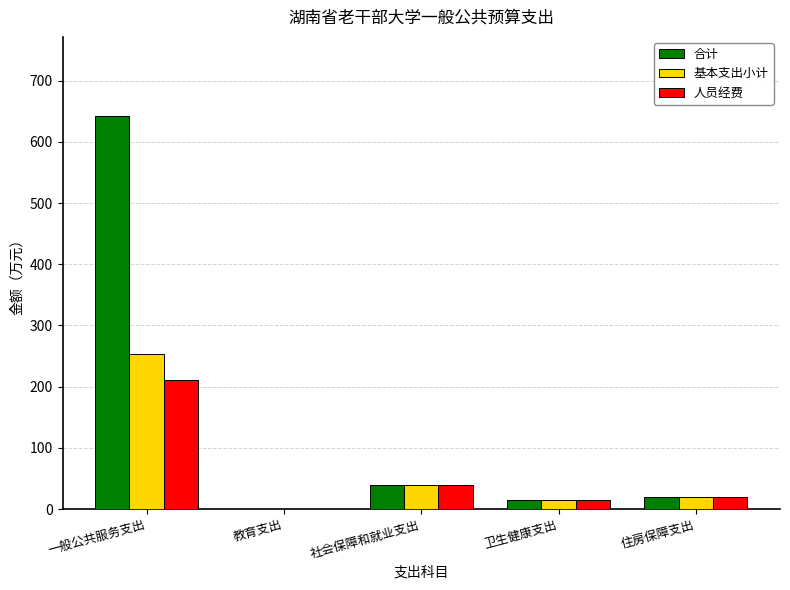

At which label is 基本支出小计 closest to 126?

社会保障和就业支出